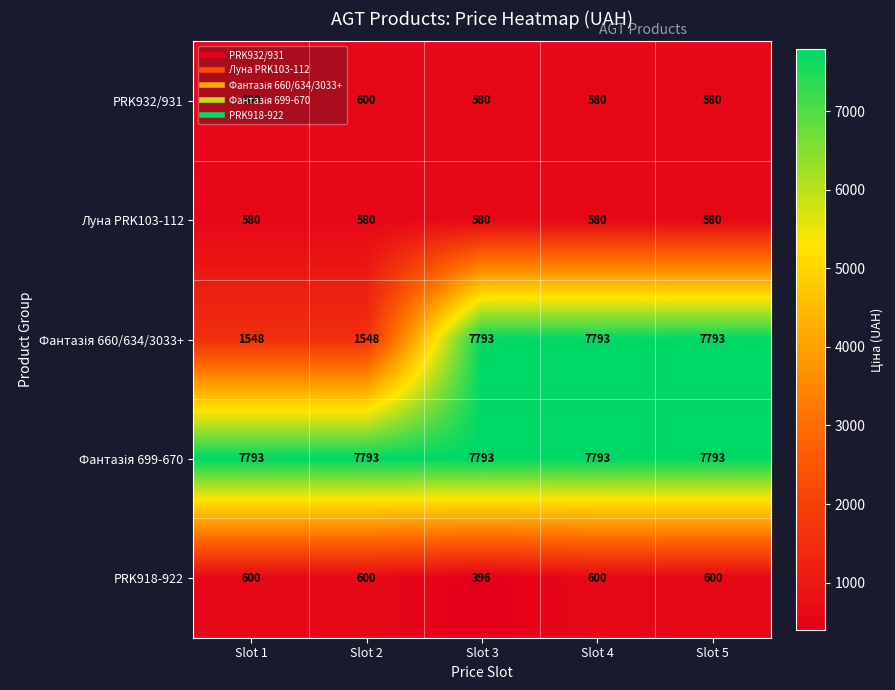

How many distinct data groups are displayed?

5